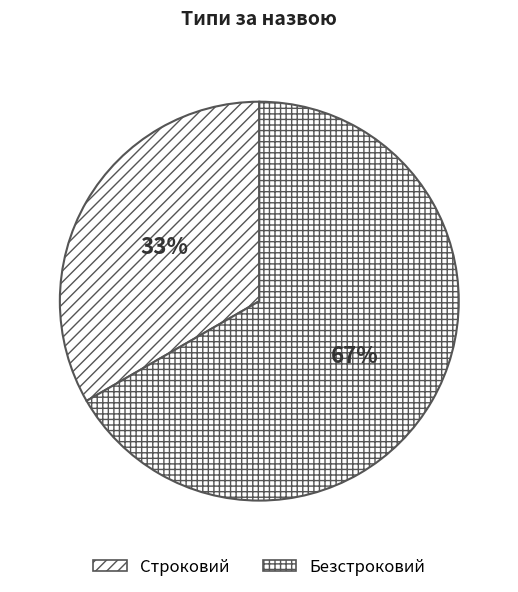

What is the largest slice in the pie chart?

Безстроковий